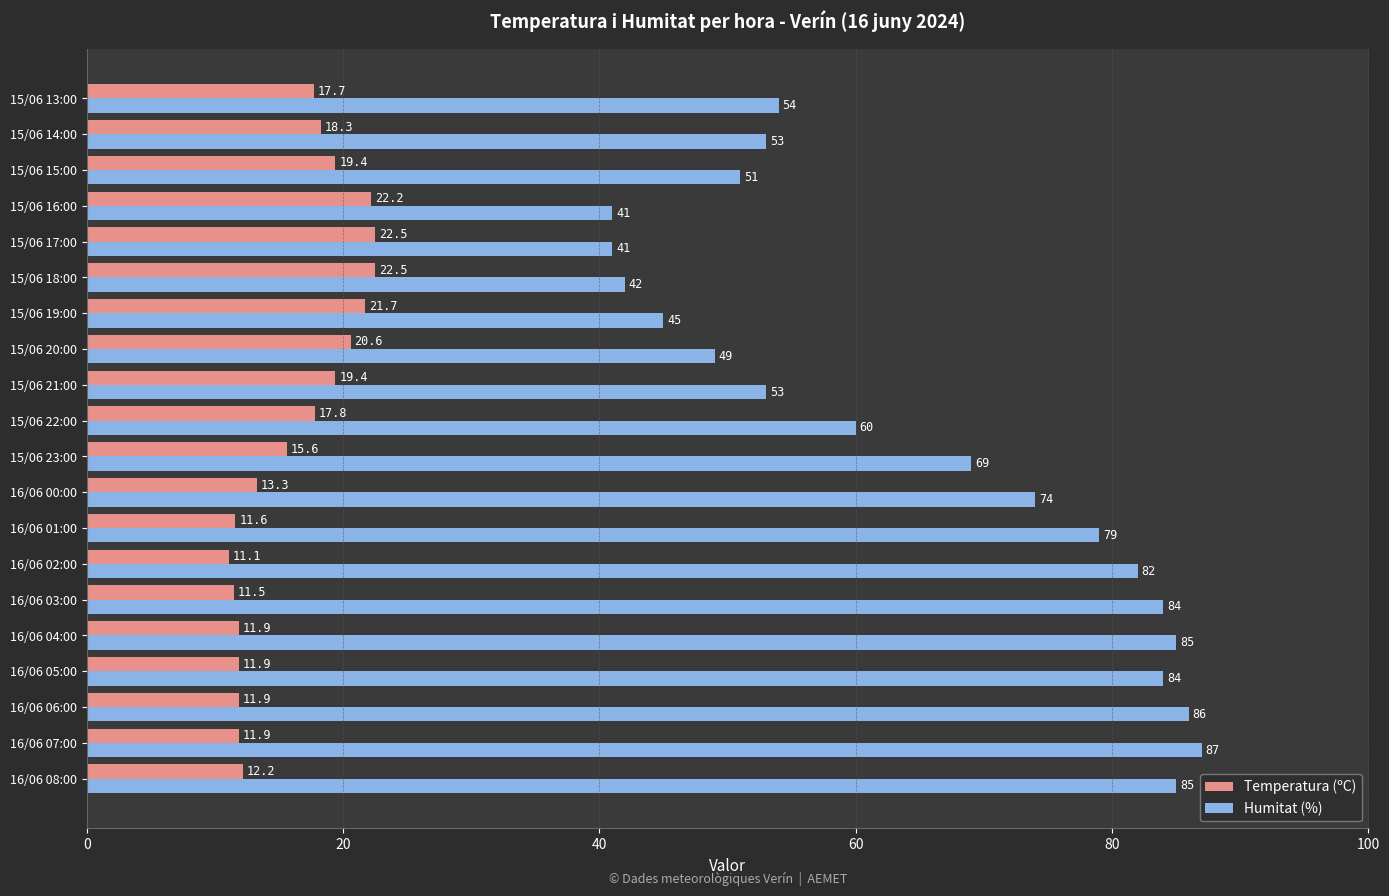

At which label does Temperatura (ºC) reach its minimum?

16/06 02:00